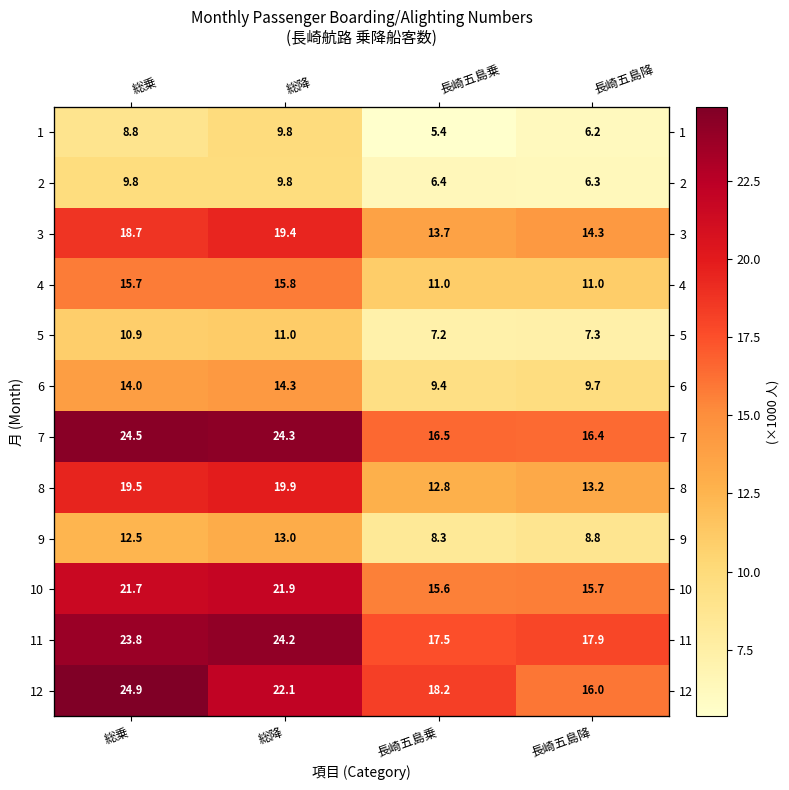

The 2 series shows 6.4 at 長崎五島乗. True or false?

True